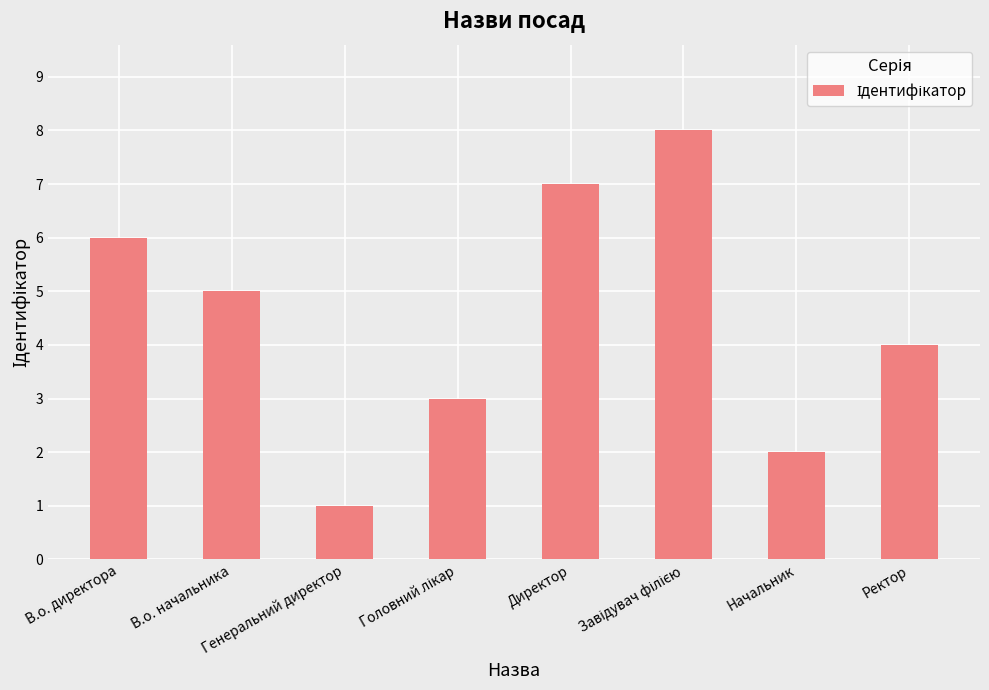

What is the maximum value shown in the chart?

8